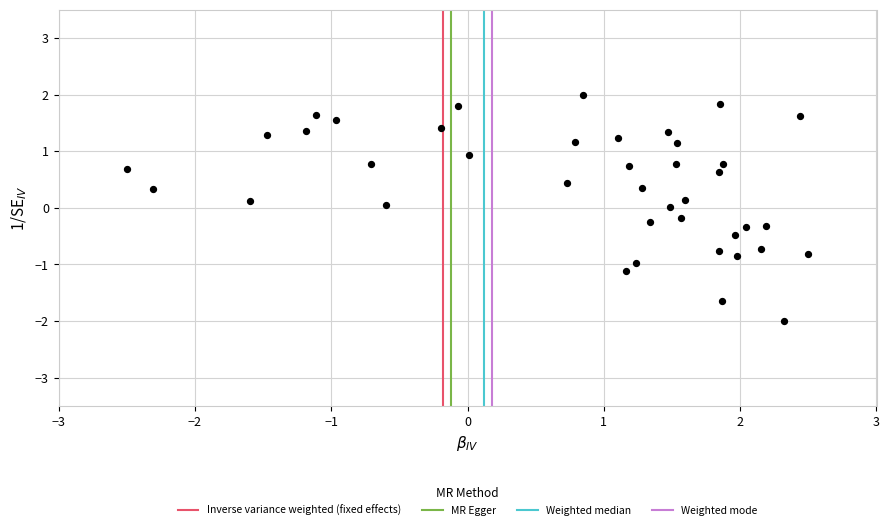

What is the range of Y values (max minus min)?

4.0